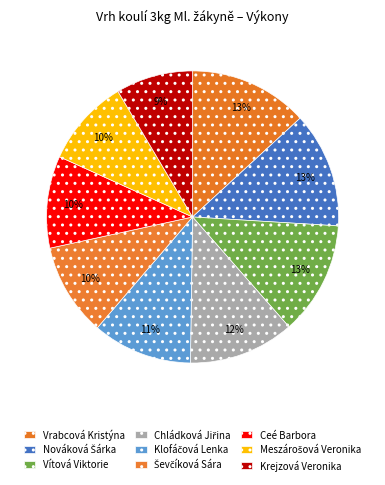

Does Meszárošová Veronika represent more than half of the total?

No